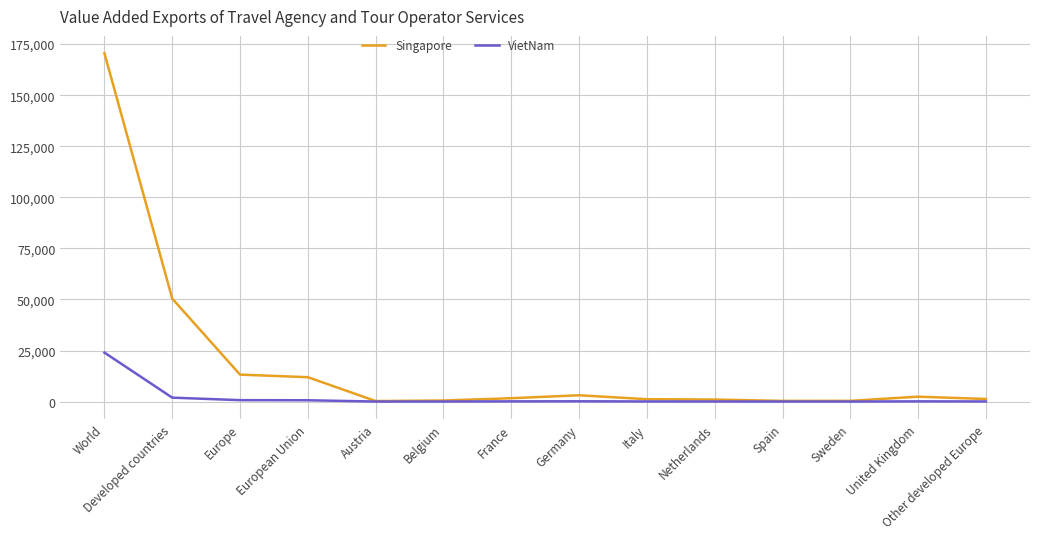

Read the VietNam value at Sweden.

17.3